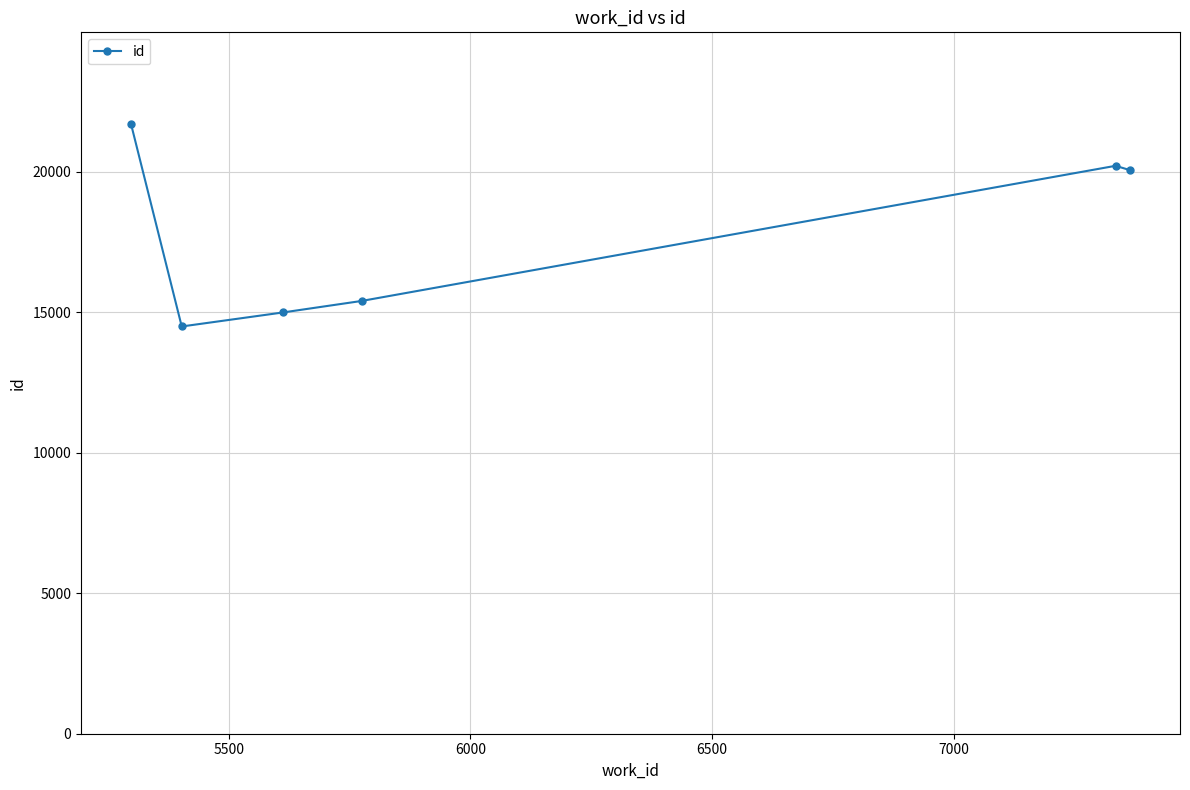

What is the average value?

17814